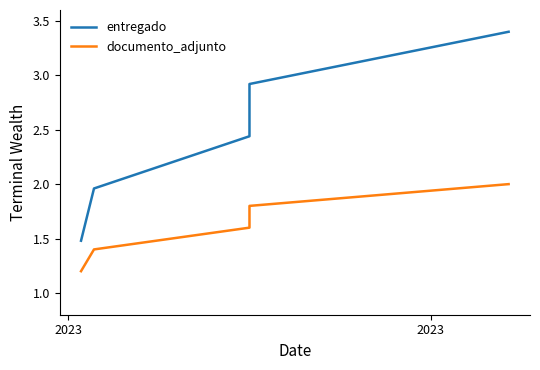

What is the difference between the maximum and minimum values in the entregado series?

1.9